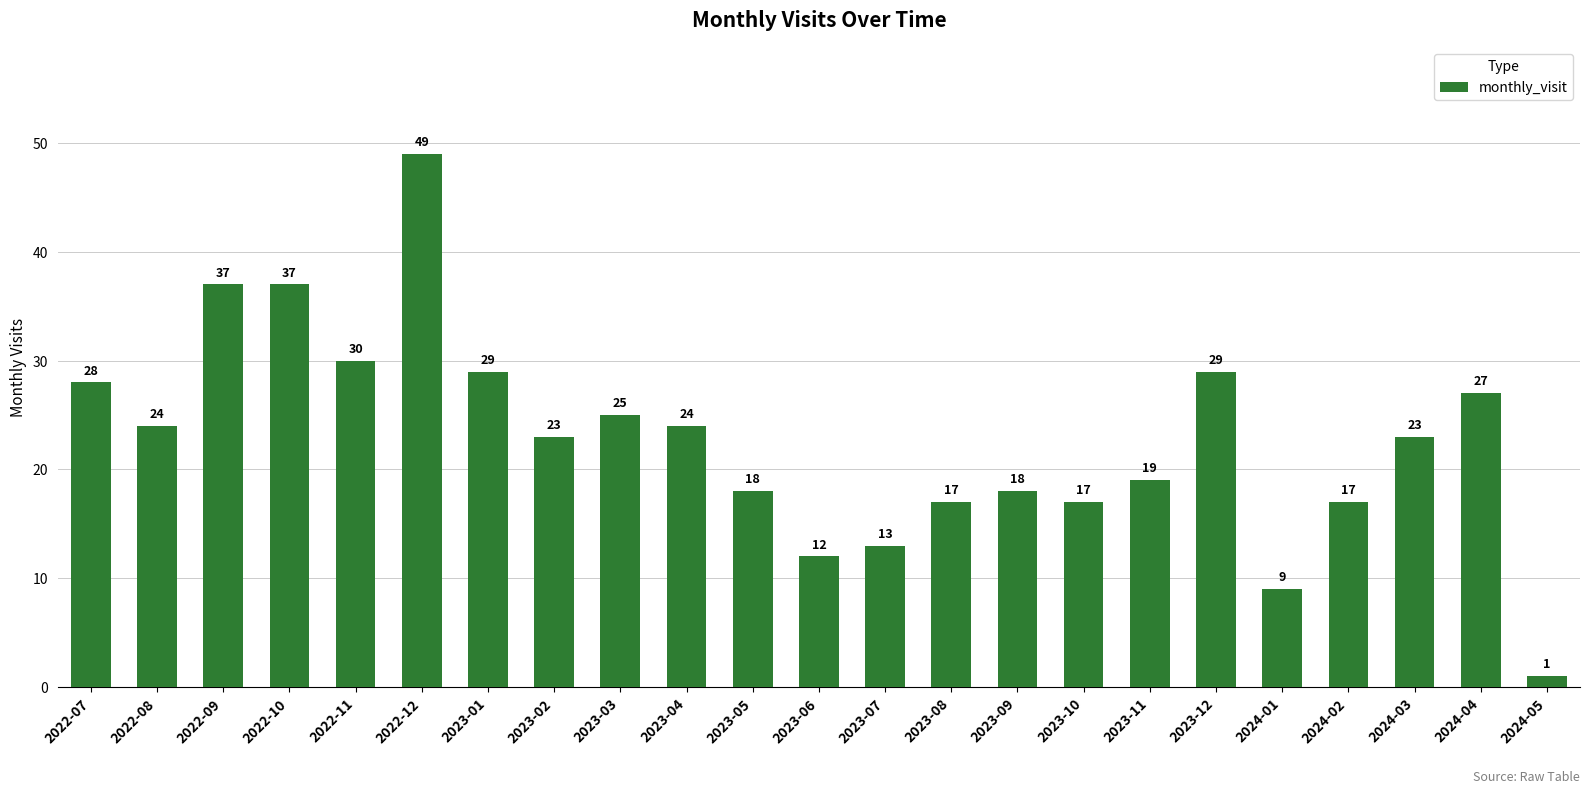

What is the change in value from 2022-10 to 2023-01?

-8